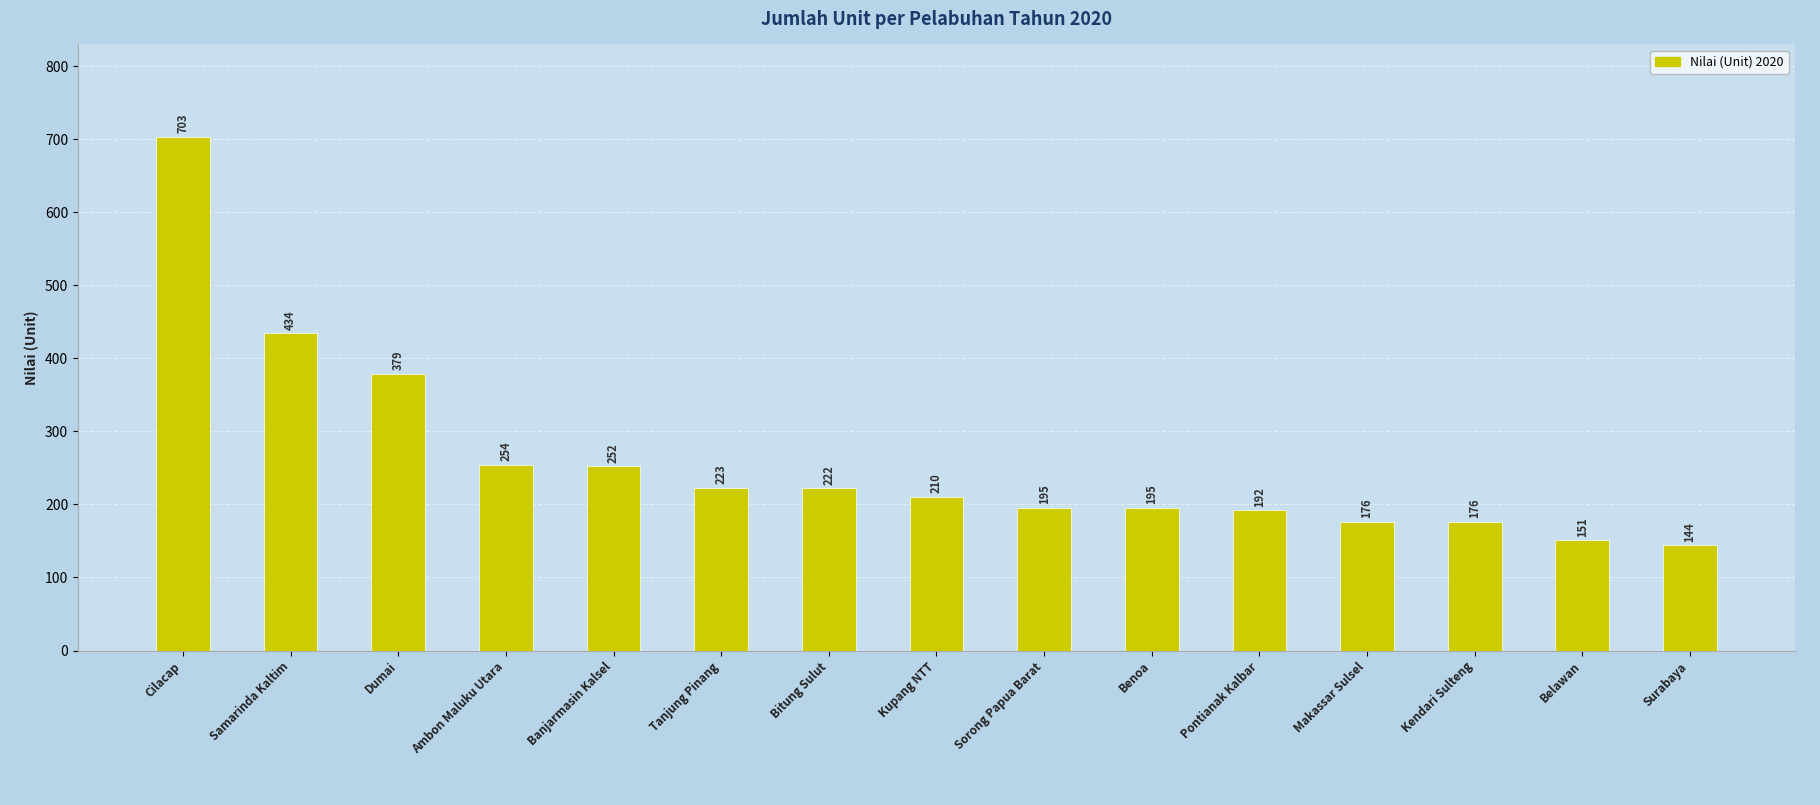

What is the difference between the maximum and second lowest values?

552